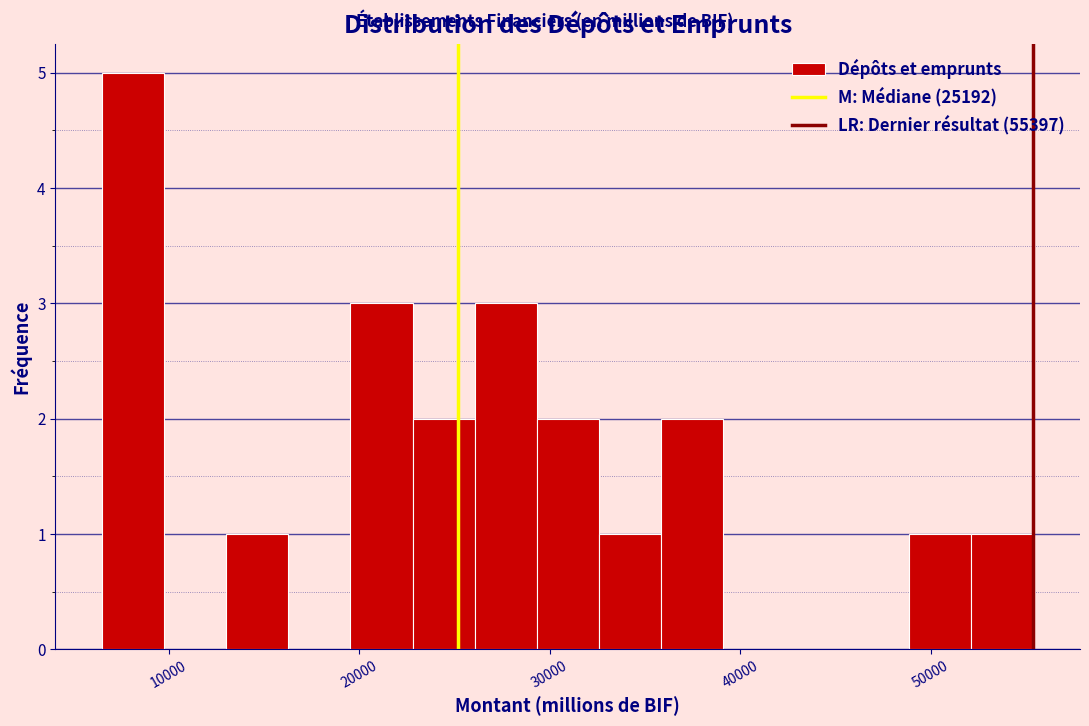

Around what value on the x-axis is the tallest bar? Give the approximate position of its centre, as read against the axis.

8000